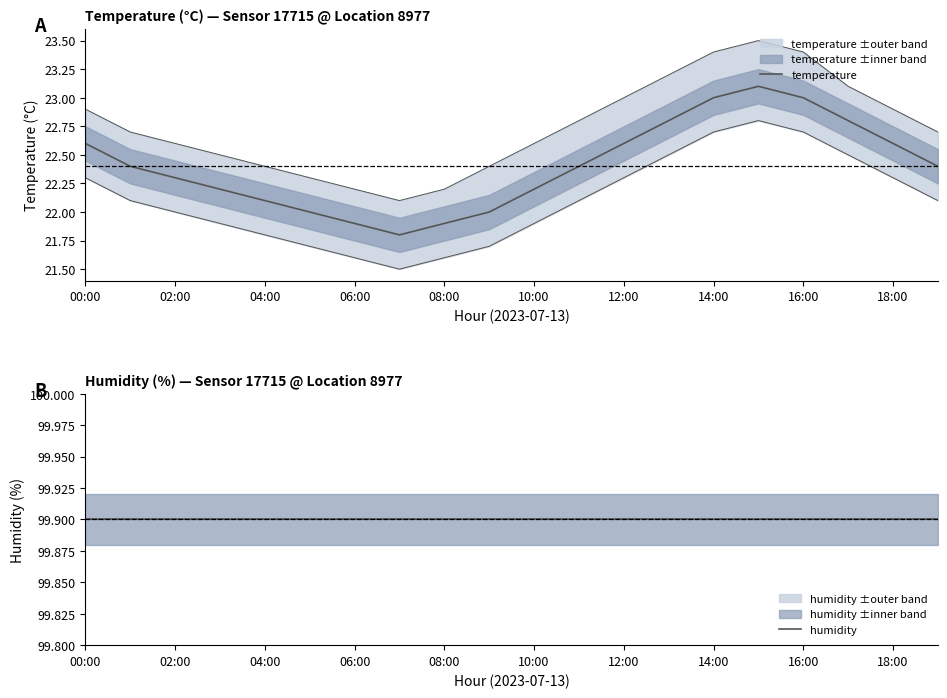

Does the chart have visible grid lines?

No